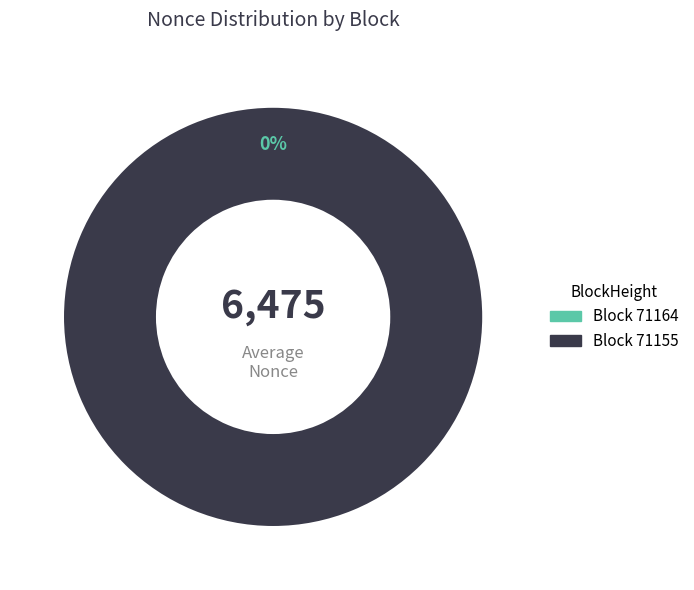

To the nearest percent, what is the combined percentage of 71164 and 71155?

100%